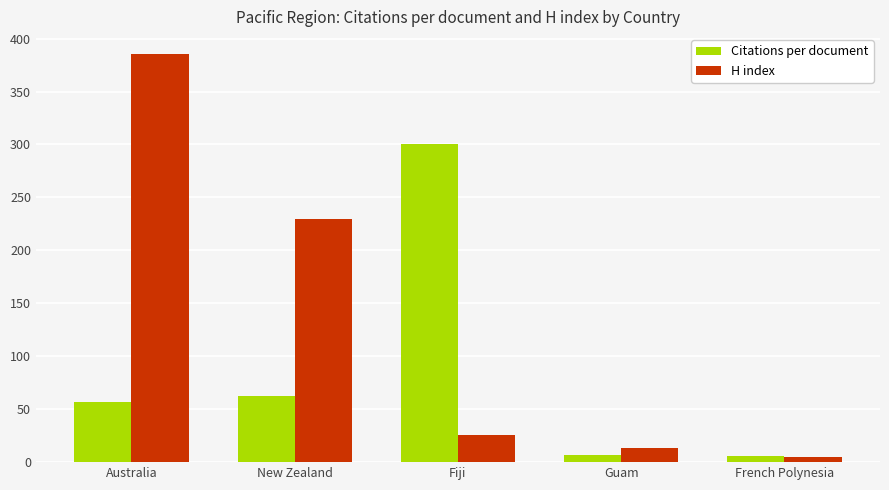

Between Fiji and Guam, which series saw the biggest shift?

Citations per document